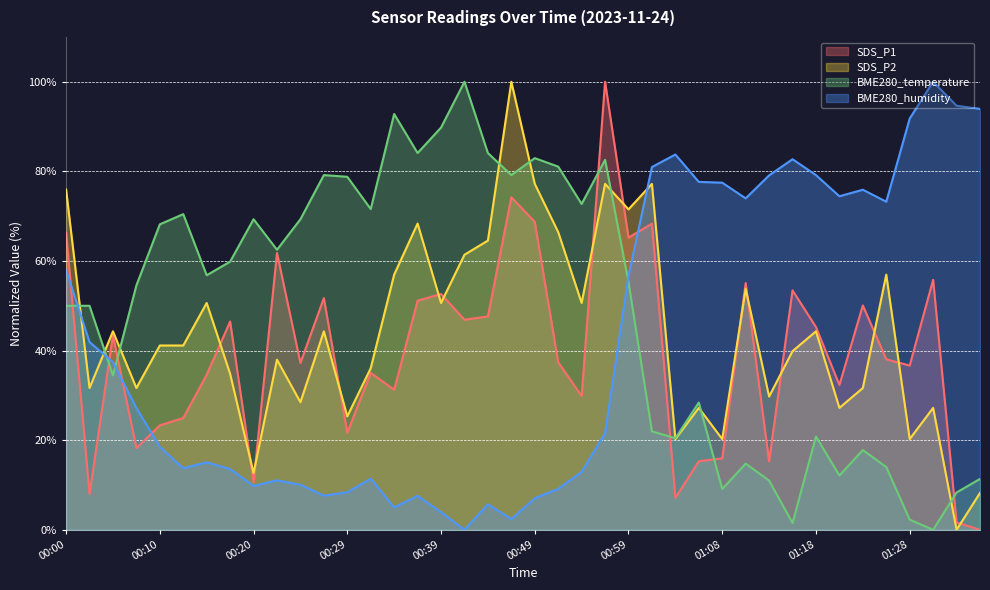

What is the spread (max minus min) of values at 00:10?

49.7